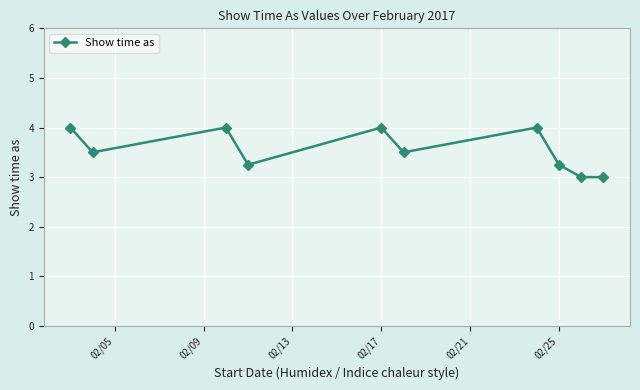

How many interior local peaks (higher than both neighbors) does the data have?

3